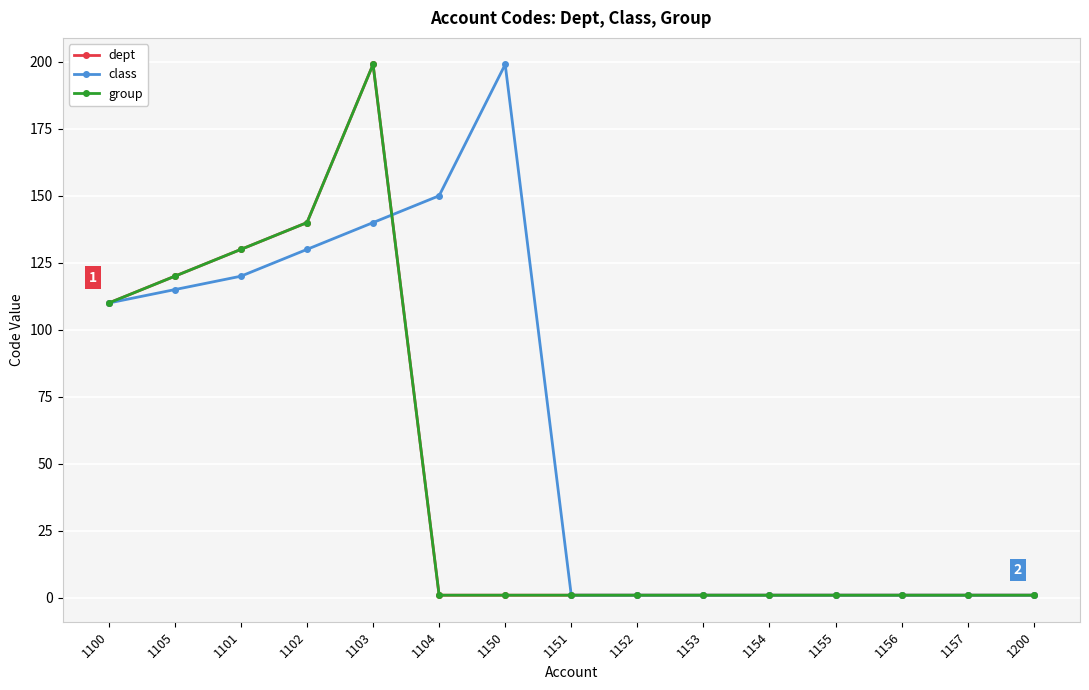

How many lines are shown in the chart?

3